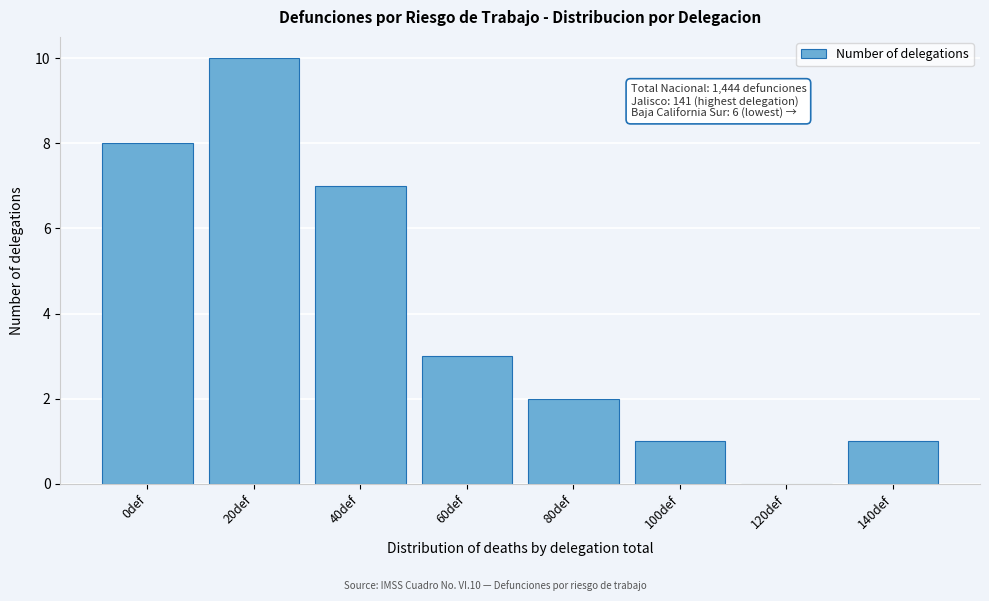

Reading right to left, extract all data points from this chart.

140def=1	120def=0	100def=1	80def=2	60def=3	40def=7	20def=10	0def=8